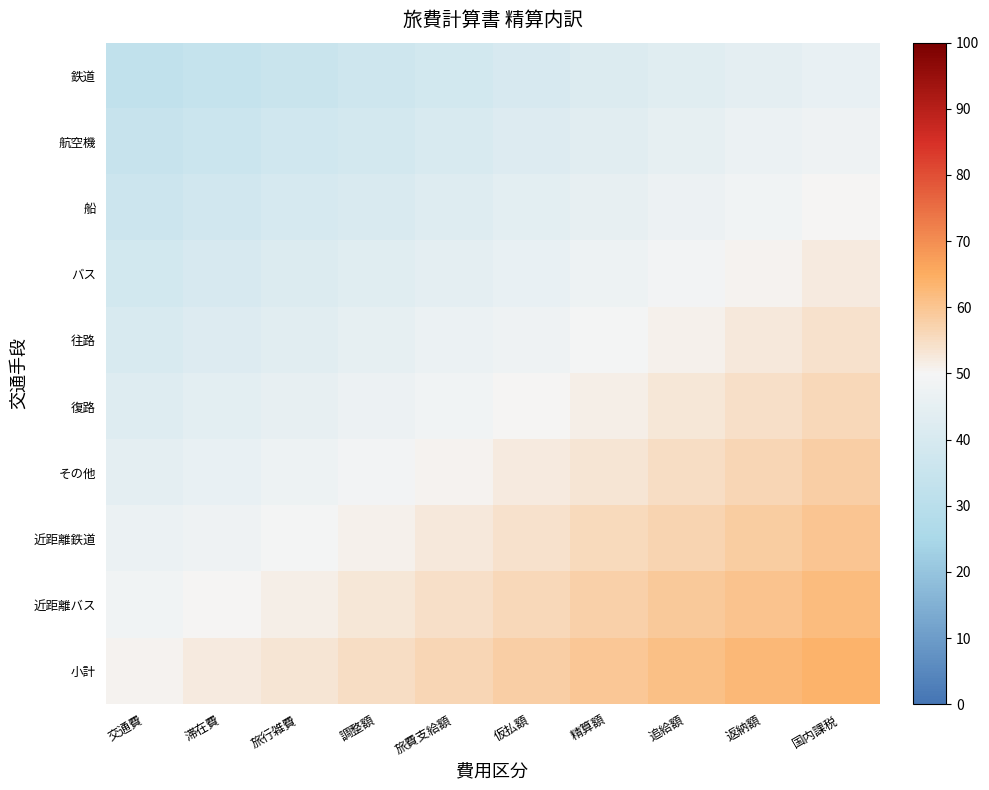

At 返納額, list the series in order from largest to smallest.

小計, 近距離バス, 近距離鉄道, その他, 復路, 往路, バス, 船, 航空機, 鉄道